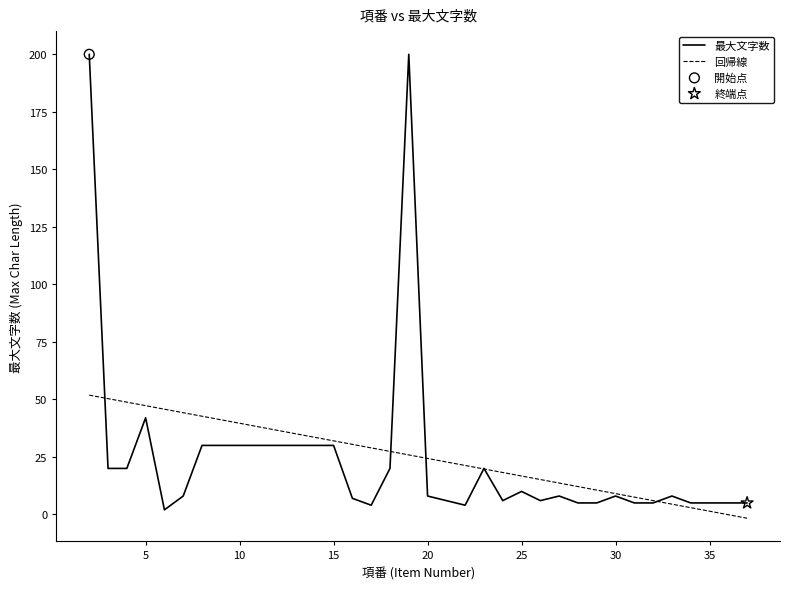

At how many categories does at least one series exceed 3?

35